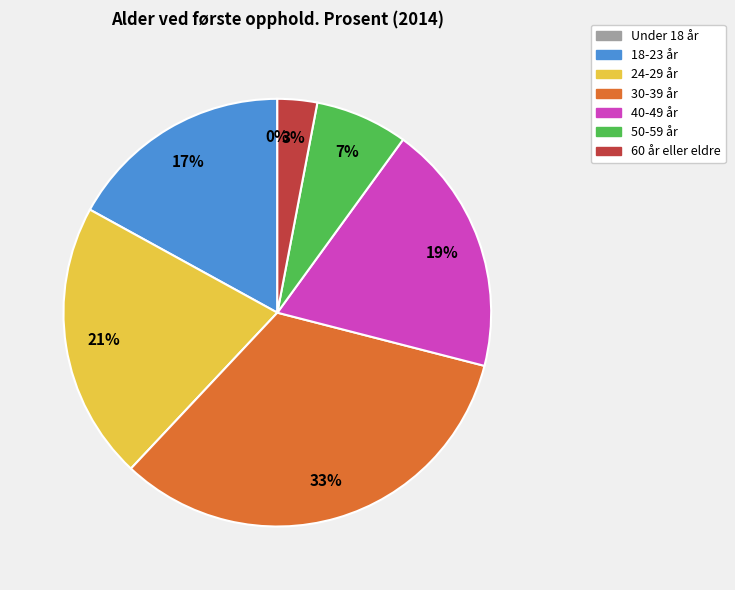

To the nearest percent, what is the difference between the 40-49 år and 24-29 år slice percentages?

2%